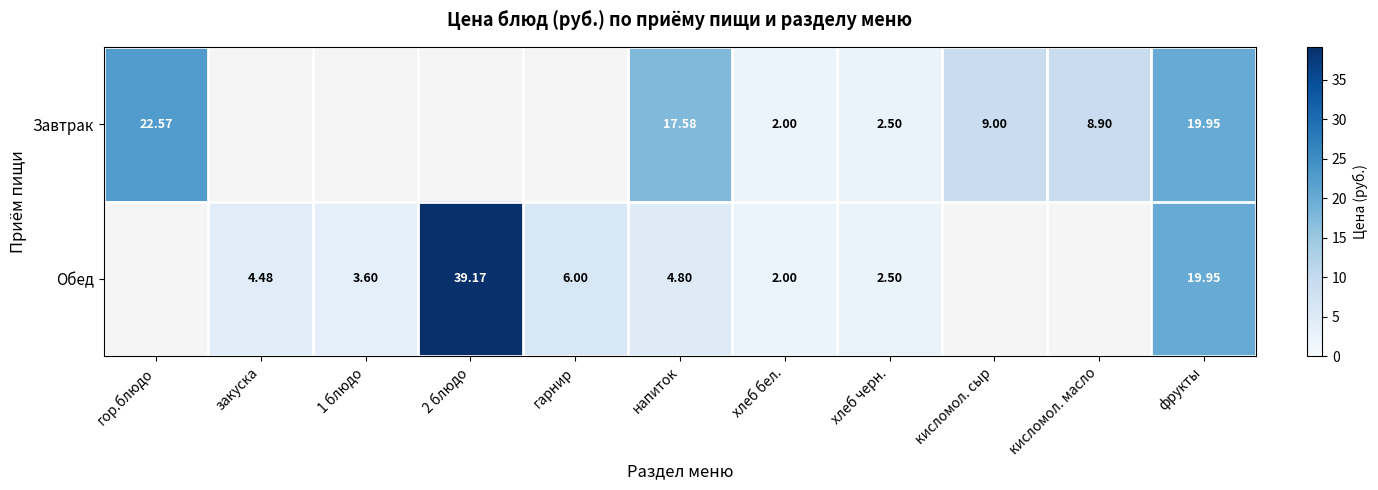

At which category is the sum across all series the highest?

фрукты